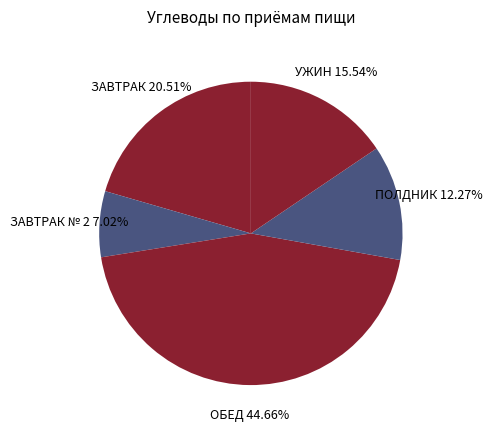

Is there a majority slice in this chart?

No